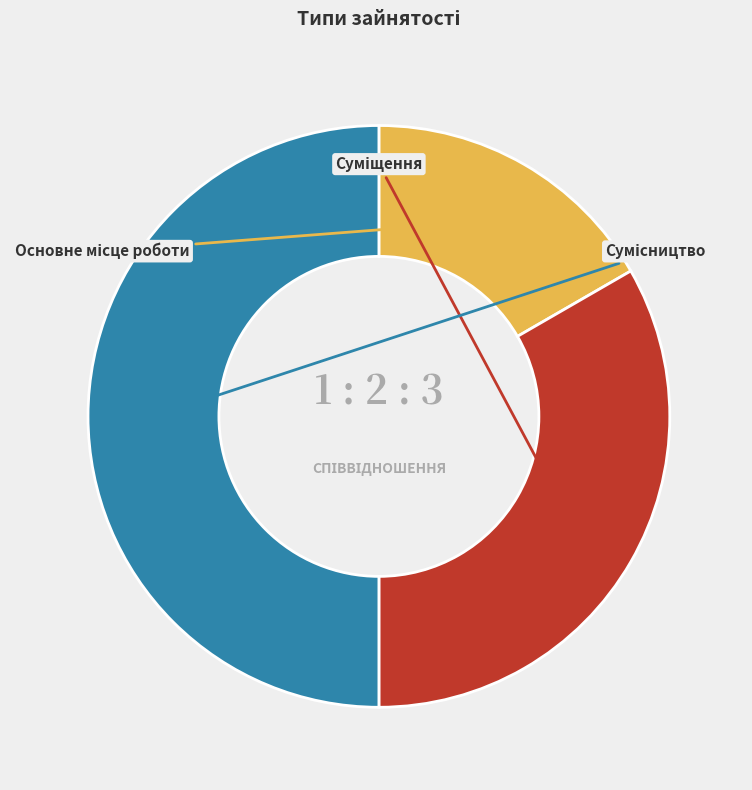

To the nearest percent, what portion does Основне місце роботи represent?

17%